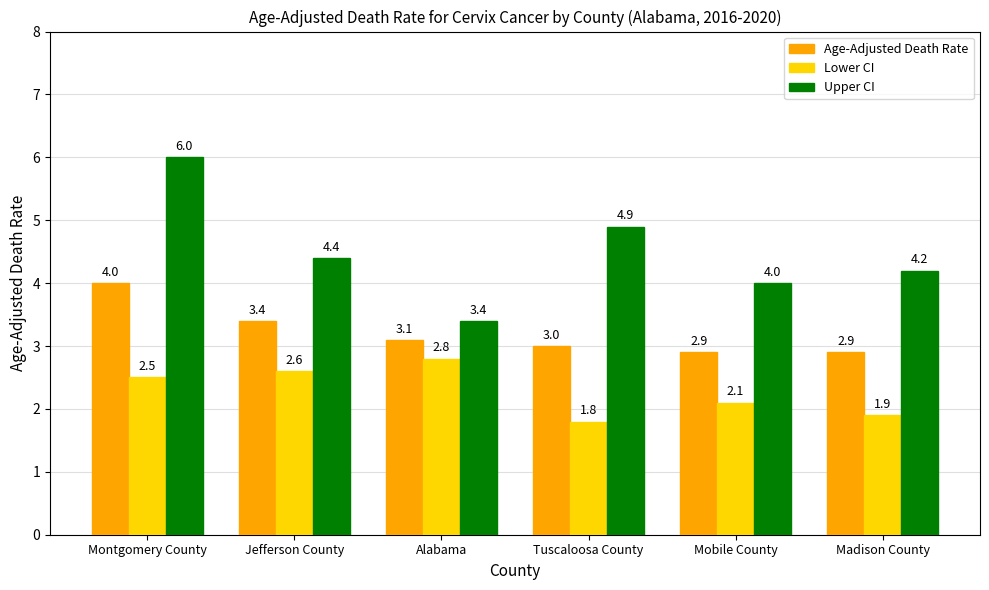

How many Lower CI values are between 1 and 2?

2